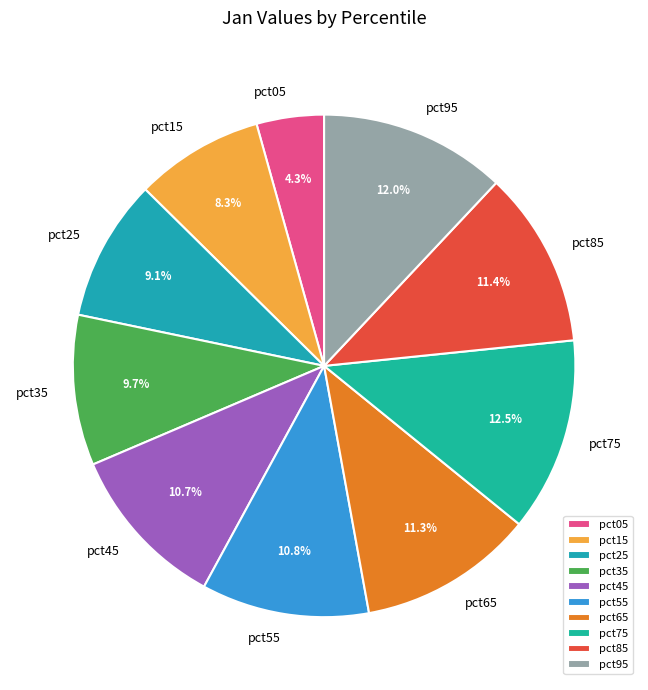

Which slice is the smallest?

pct05